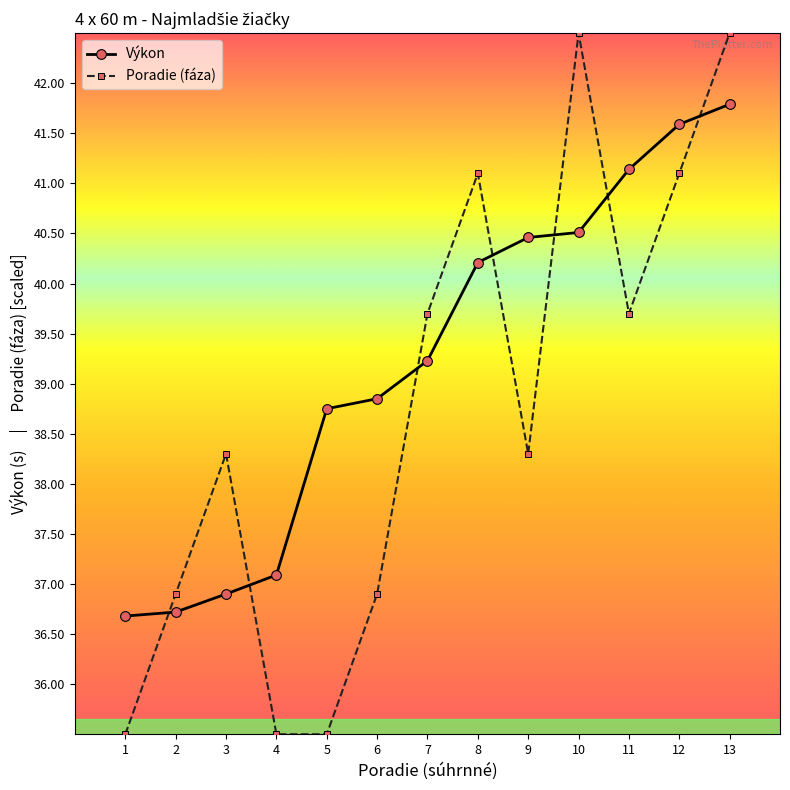

Which category has the highest value in the Výkon series?

13